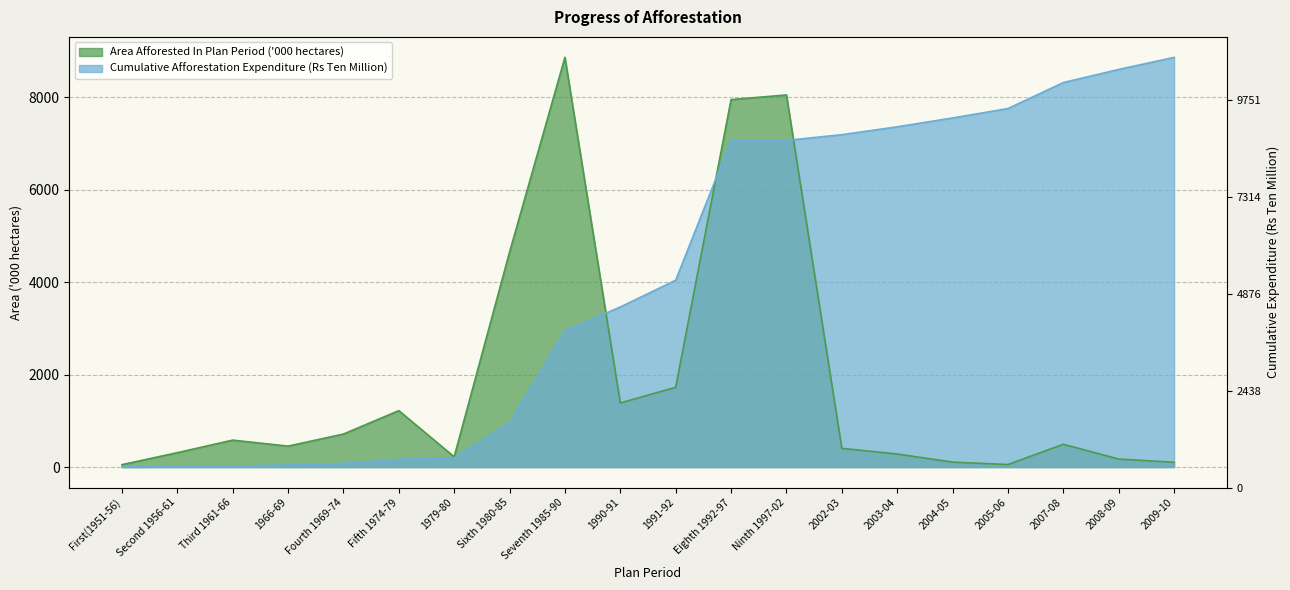

Which series has the largest range (max minus min)?

Cumulative Afforestation Expenditure (Rs Ten Million)